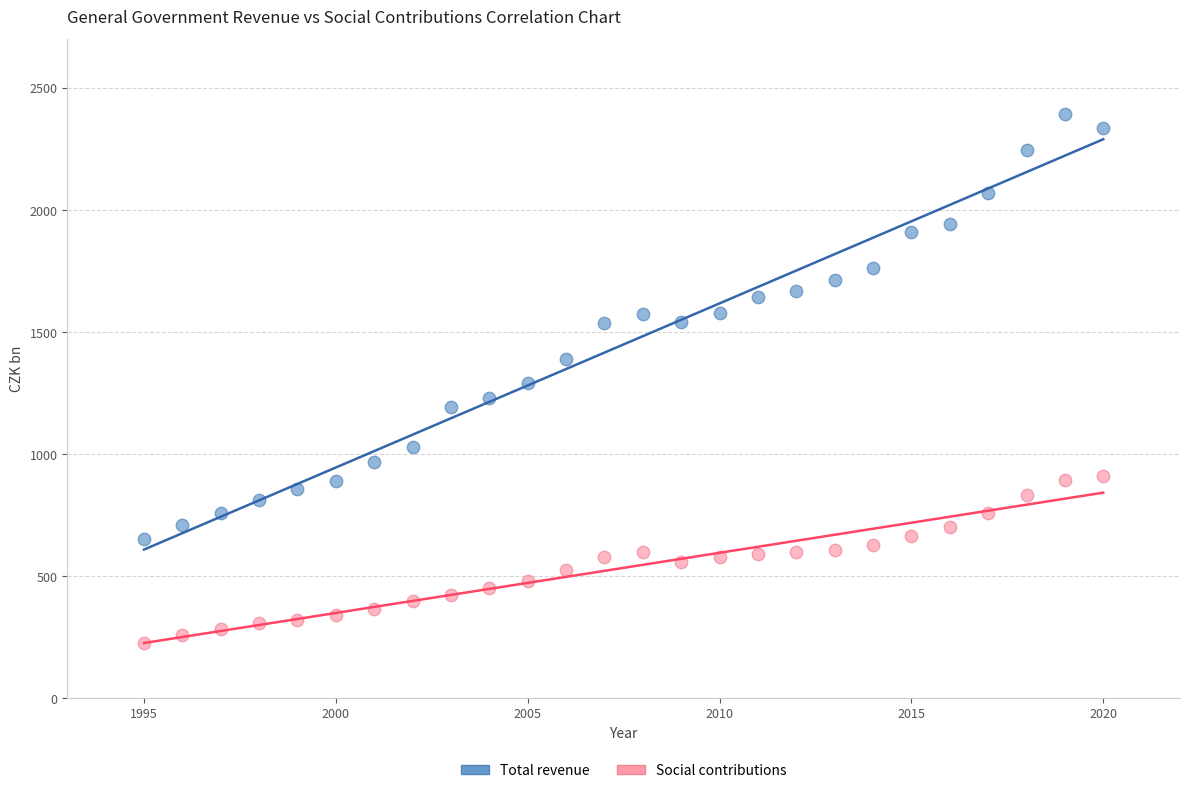

What are all the series names shown in the legend?

Total revenue, Social contributions